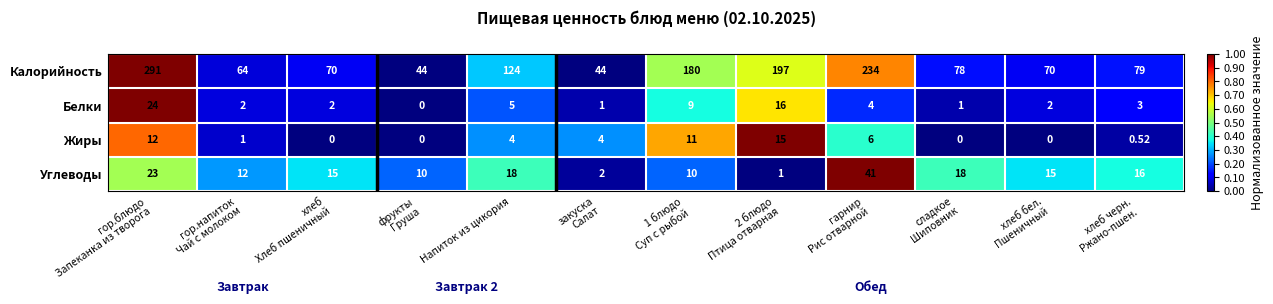

List the series in order of their peak value, lowest first.

Жиры, Белки, Углеводы, Калорийность